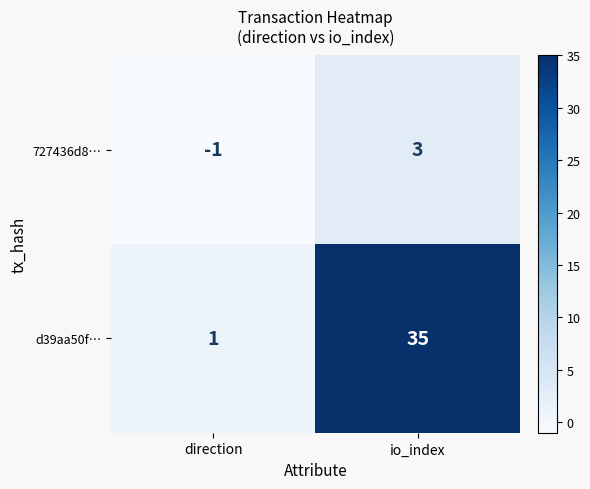

Reading left to right, transcribe all the data shown in this chart.

727436d8…: -1	3
d39aa50f…: 1	35